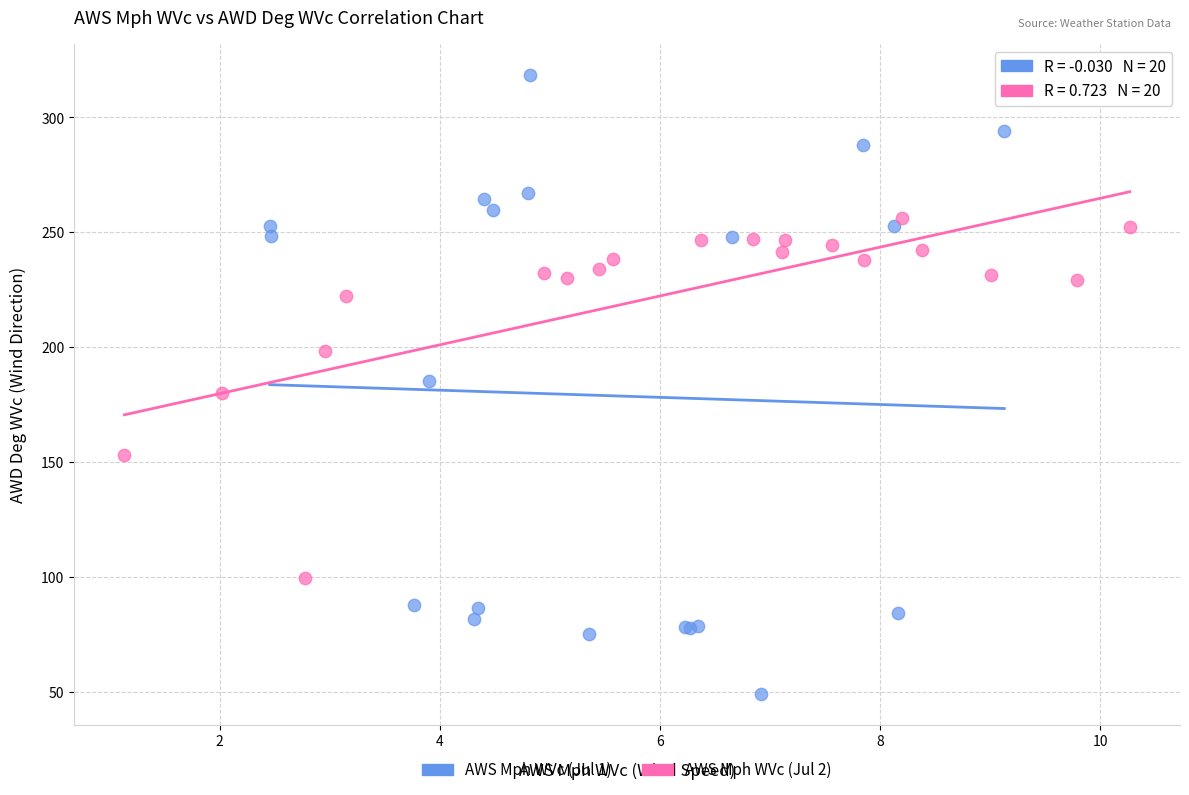

Which series contains the highest Y value?

AWS Mph WVc (Jul 1)